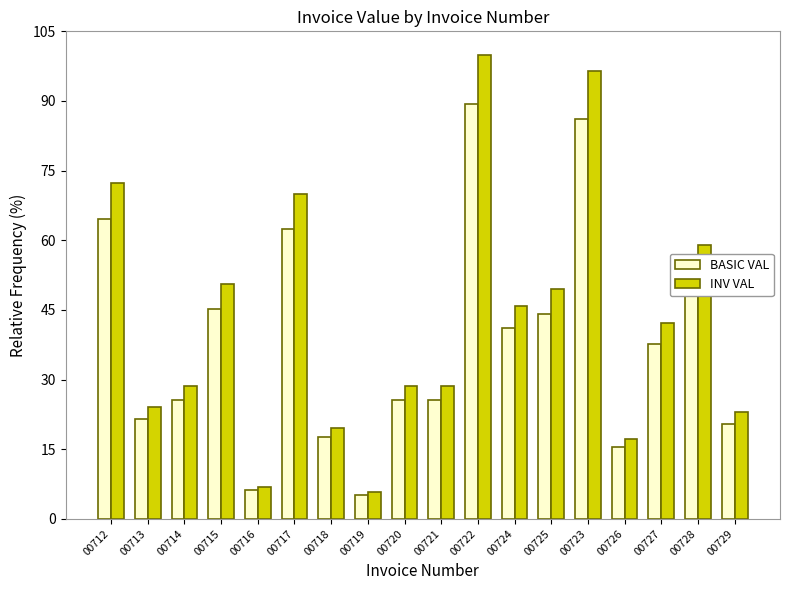

Reading right to left, transcribe all the data shown in this chart.

BASIC VAL: 00729=20.5	00728=52.7	00727=37.7	00726=15.4	00723=86.1	00725=44.1	00724=41.0	00722=89.3	00721=25.6	00720=25.6	00719=5.1	00718=17.5	00717=62.4	00716=6.1	00715=45.2	00714=25.6	00713=21.5	00712=64.5
INV VAL: 00729=23.0	00728=59.0	00727=42.2	00726=17.2	00723=96.4	00725=49.4	00724=45.9	00722=100.0	00721=28.7	00720=28.7	00719=5.7	00718=19.6	00717=69.9	00716=6.9	00715=50.6	00714=28.7	00713=24.1	00712=72.3